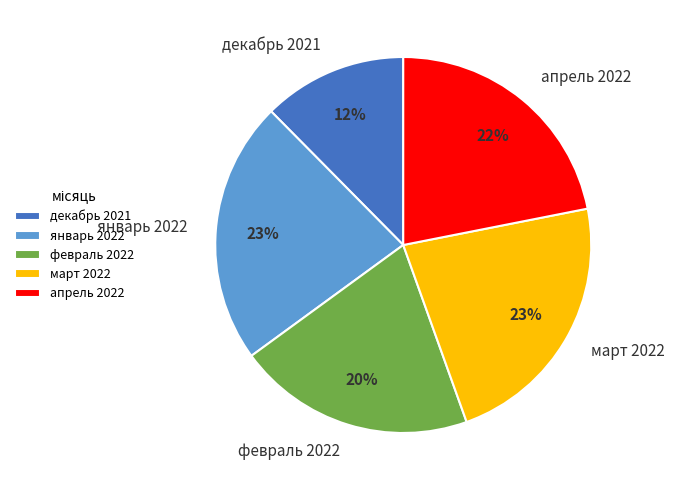

To the nearest percent, what is the average slice percentage?

20%